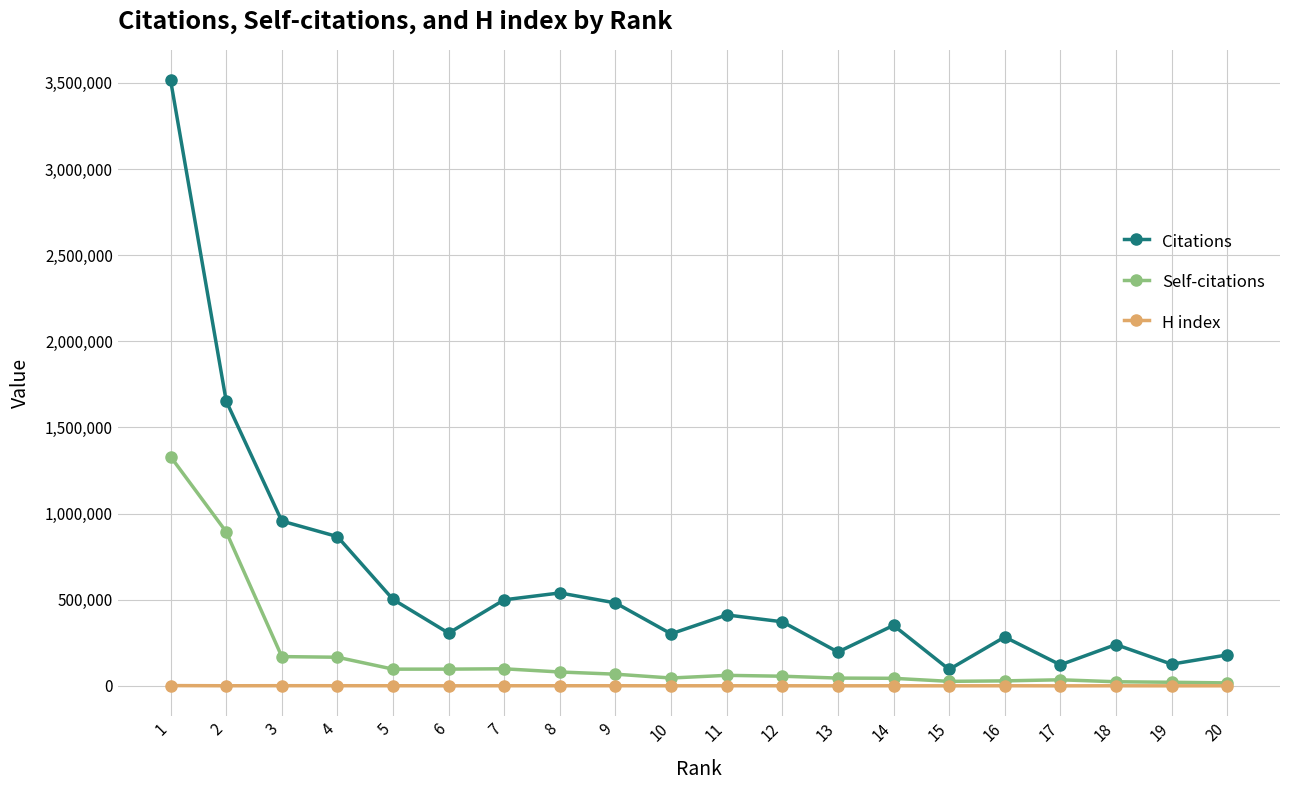

Which series changed the most between 1 and 11?

Citations